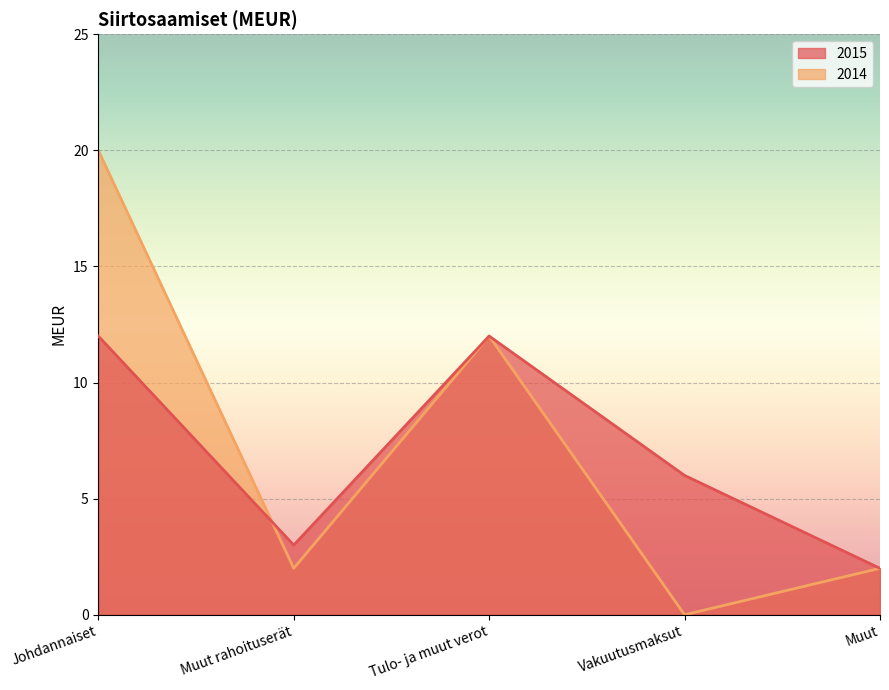

At which category is the sum across all series the highest?

Johdannaiset